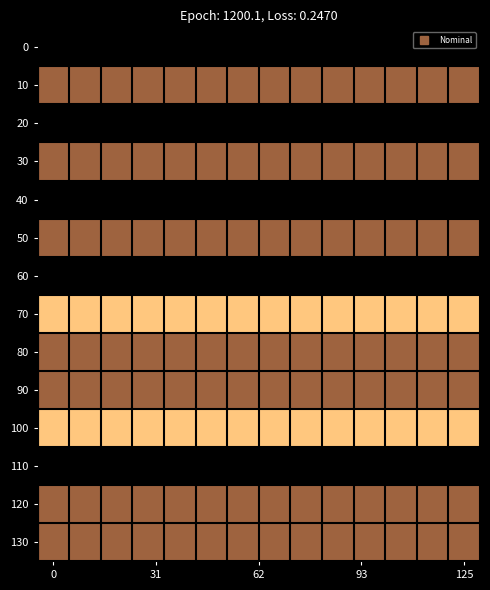

How many distinct data groups are displayed?

14